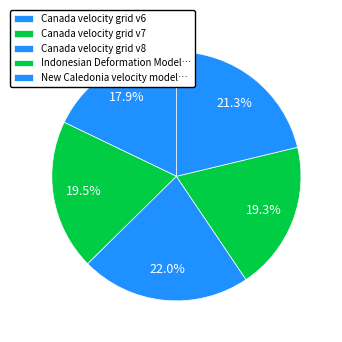

Count the number of slices in the pie.

5